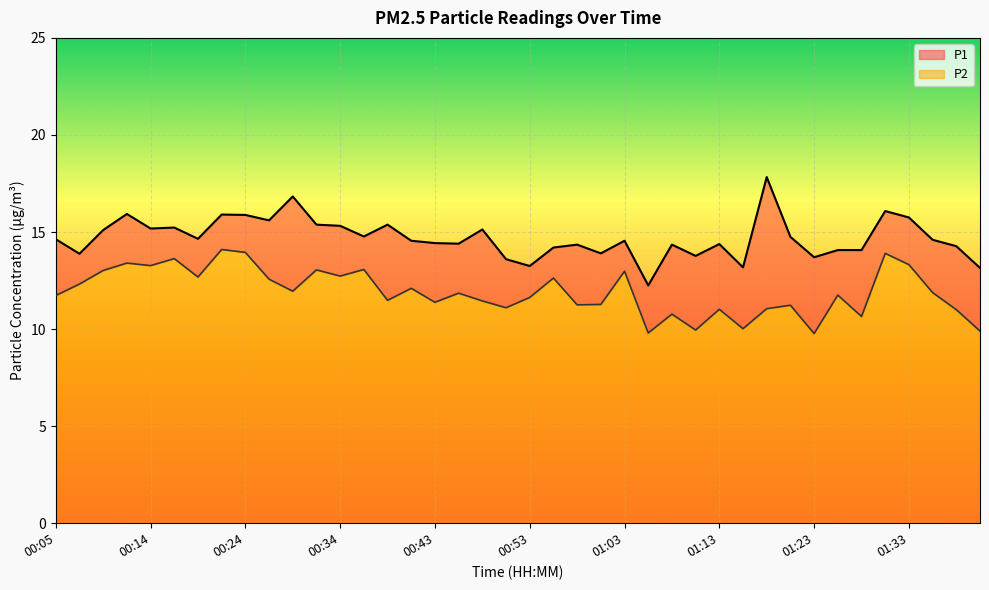

True or false: P2 has a value of 2.6 at 01:01.

False